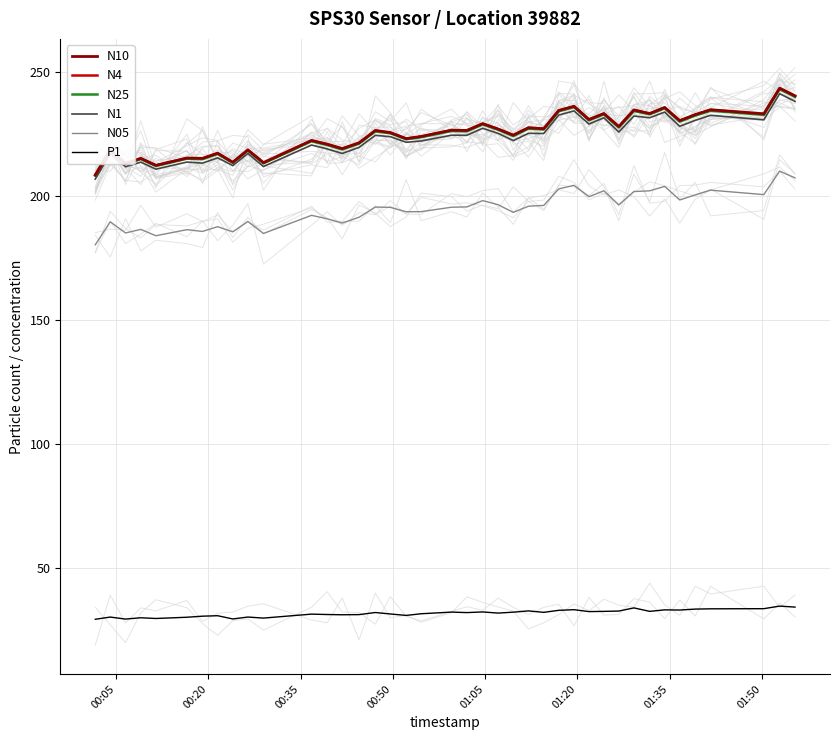

How many values in the N05 series are below 195?

18